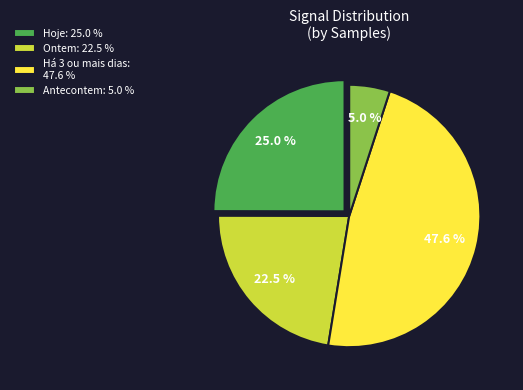

Combined, do Antecontem: 5.0 % and Hoje: 25.0 % account for over 50%?

No